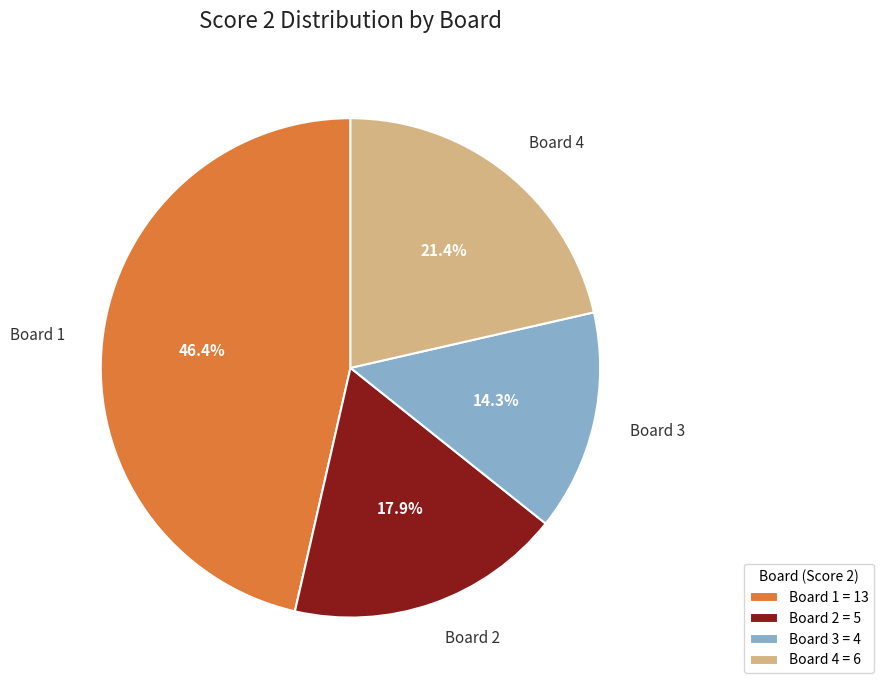

What is the ratio of the value at Board 1 to the value at Board 4?

2.2